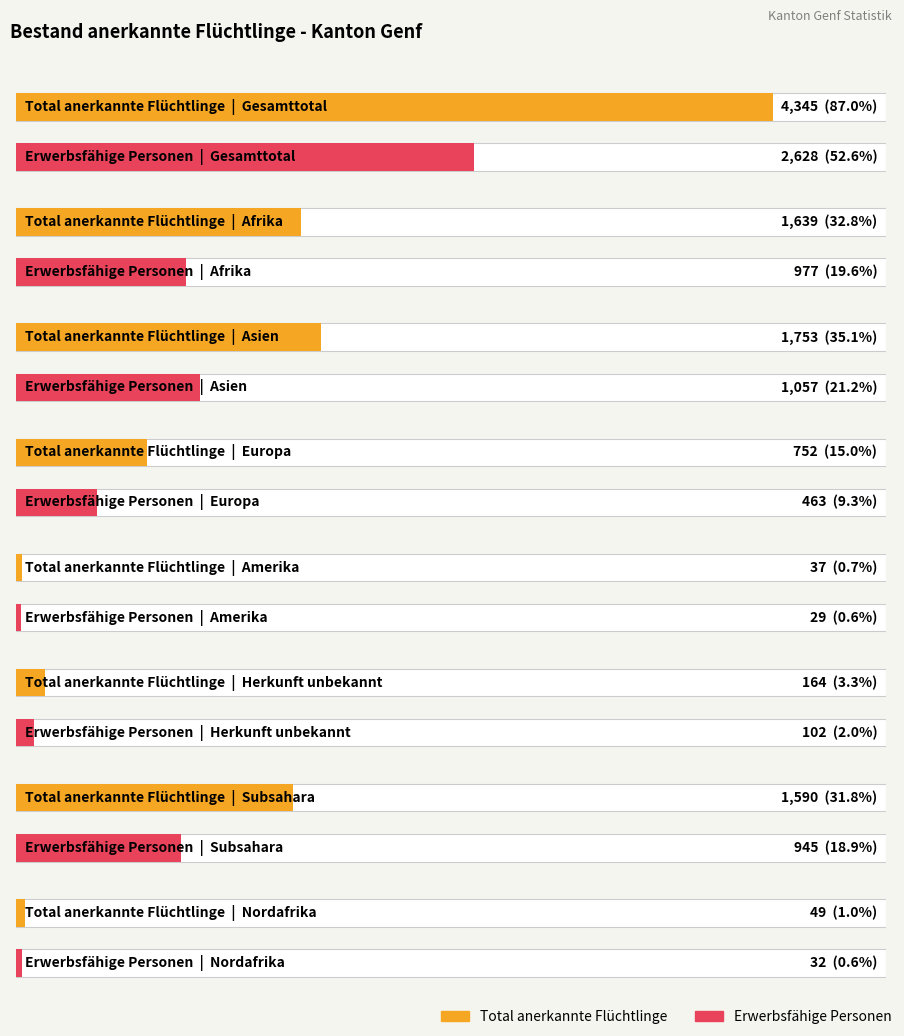

Which category has the highest value across all series?

Gesamttotal